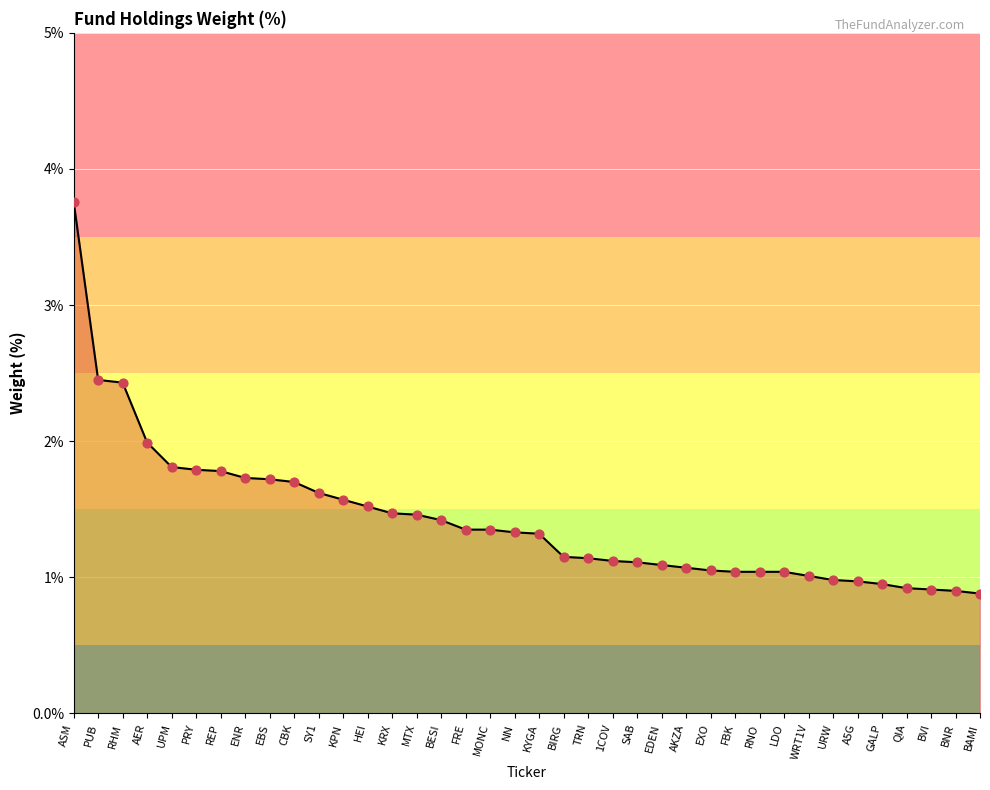

What is the ratio of the value at BIRG to the value at PRY?

0.6